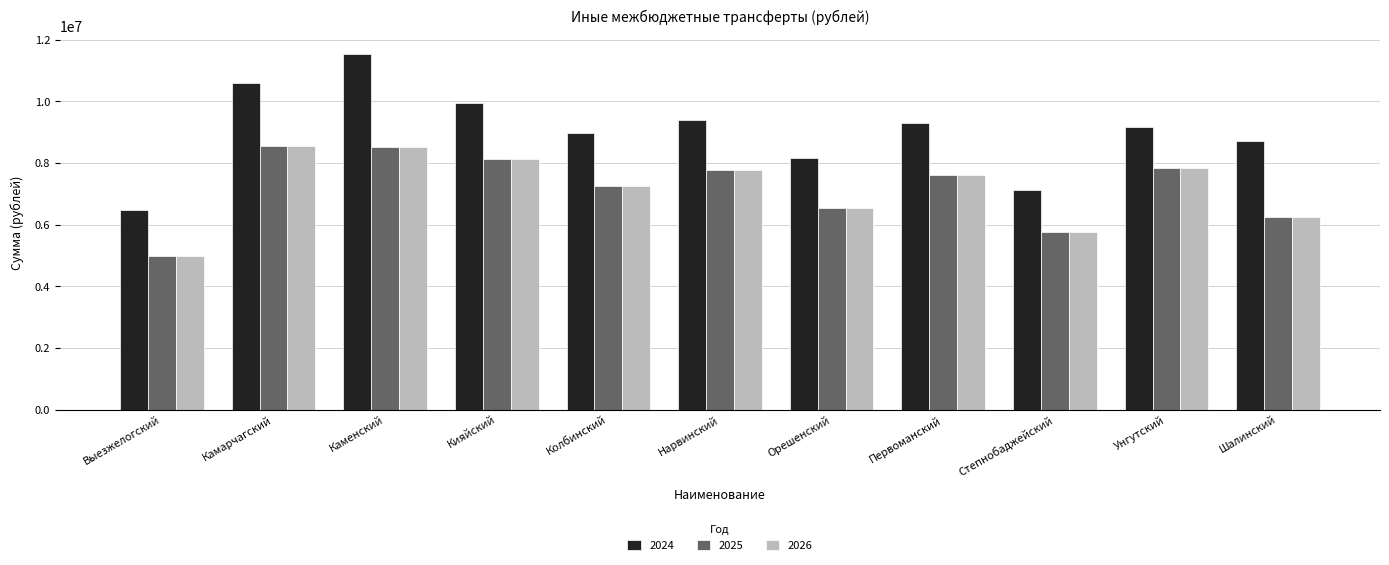

Reading left to right, extract all data points from this chart.

2024: Выезжелогский=6480856.0	Камарчагский=10587611.0	Каменский=11551433.0	Кияйский=9948237.0	Колбинский=8983049.7	Нарвинский=9386105.1	Орешенский=8152458.0	Первоманский=9309030.7	Степнобаджейский=7115668.0	Унгутский=9156136.0	Шалинский=8723303.7
2025: Выезжелогский=4996485.0	Камарчагский=8561145.0	Каменский=8511736.0	Кияйский=8122882.0	Колбинский=7244969.0	Нарвинский=7773873.0	Орешенский=6528822.0	Первоманский=7595904.0	Степнобаджейский=5755486.0	Унгутский=7831439.0	Шалинский=6249478.0
2026: Выезжелогский=4996485.0	Камарчагский=8561145.0	Каменский=8511736.0	Кияйский=8122882.0	Колбинский=7244969.0	Нарвинский=7773873.0	Орешенский=6528822.0	Первоманский=7595904.0	Степнобаджейский=5755486.0	Унгутский=7831439.0	Шалинский=6249478.0